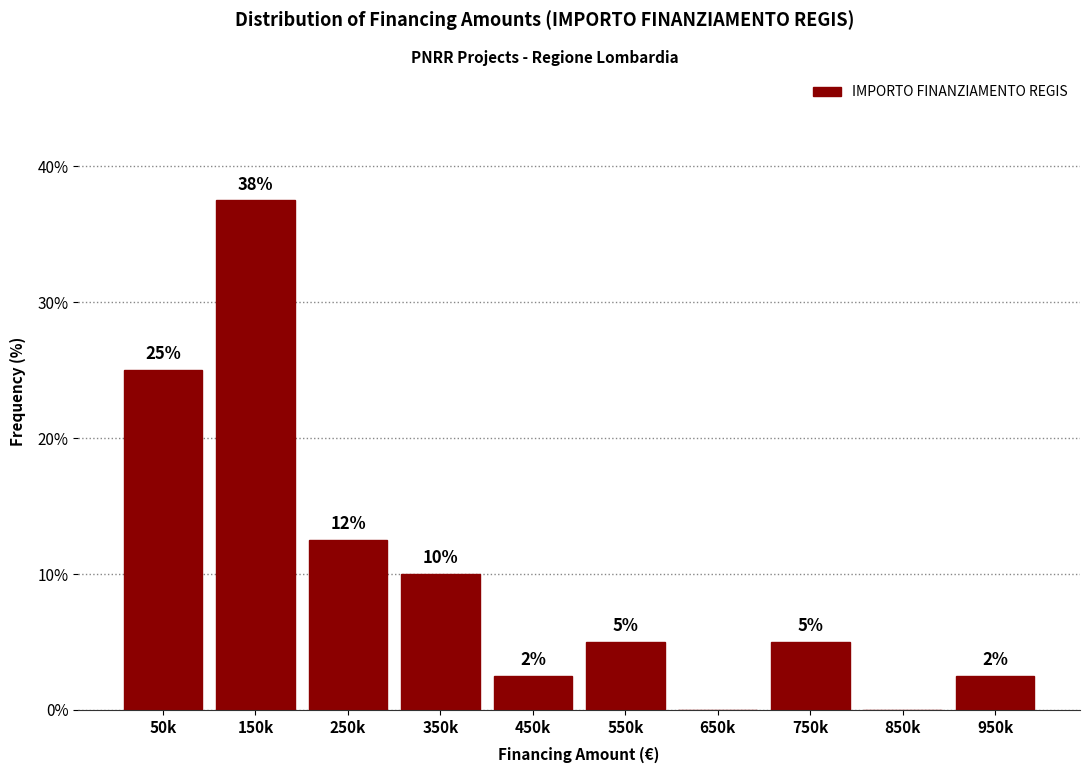

True or false: the data shows 19.3 at 250k.

False